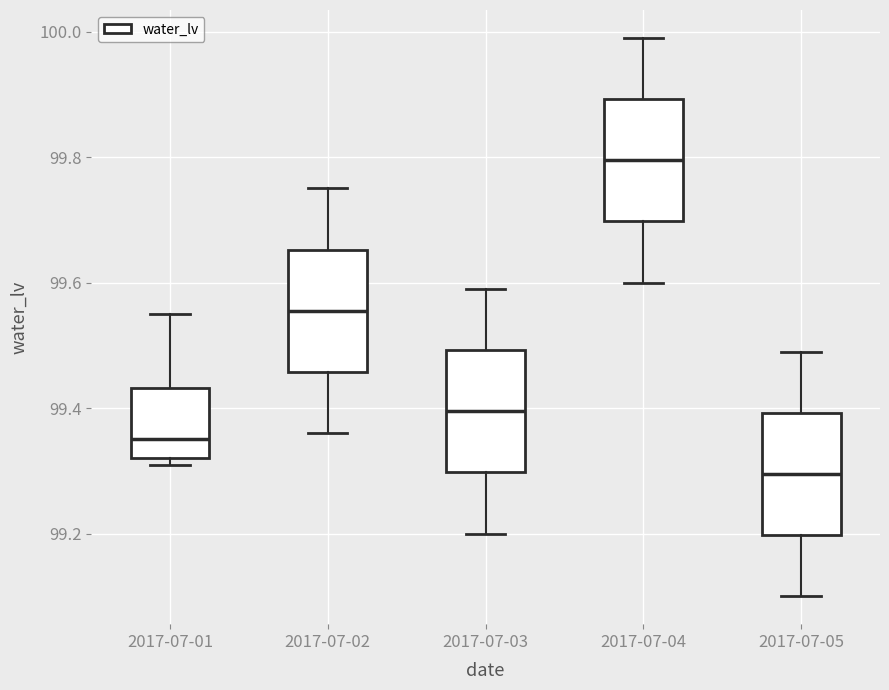

Reading left to right, read every box against the y-axis: the position of its median line, the range the box covers, and the ends of its whiskers. The values are not printed on the chart, so give them approximately, as read against the axis.

2017-07-01: median 99.36, box 99.32 to 99.44, whiskers 99.32 (just below the box's lower edge) to 99.56
2017-07-02: median 99.56, box 99.46 to 99.66, whiskers 99.36 to 99.76
2017-07-03: median 99.40, box 99.30 to 99.50, whiskers 99.20 to 99.60
2017-07-04: median 99.80, box 99.70 to 99.90, whiskers 99.60 to 100.00
2017-07-05: median 99.30, box 99.20 to 99.40, whiskers 99.10 to 99.50